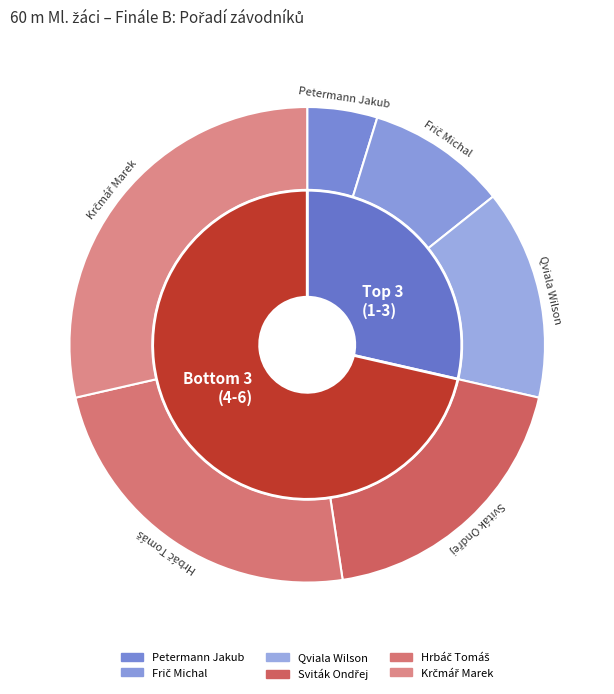

What is the ratio of the value at Krčmář Marek to the value at Qviala Wilson?

2.0